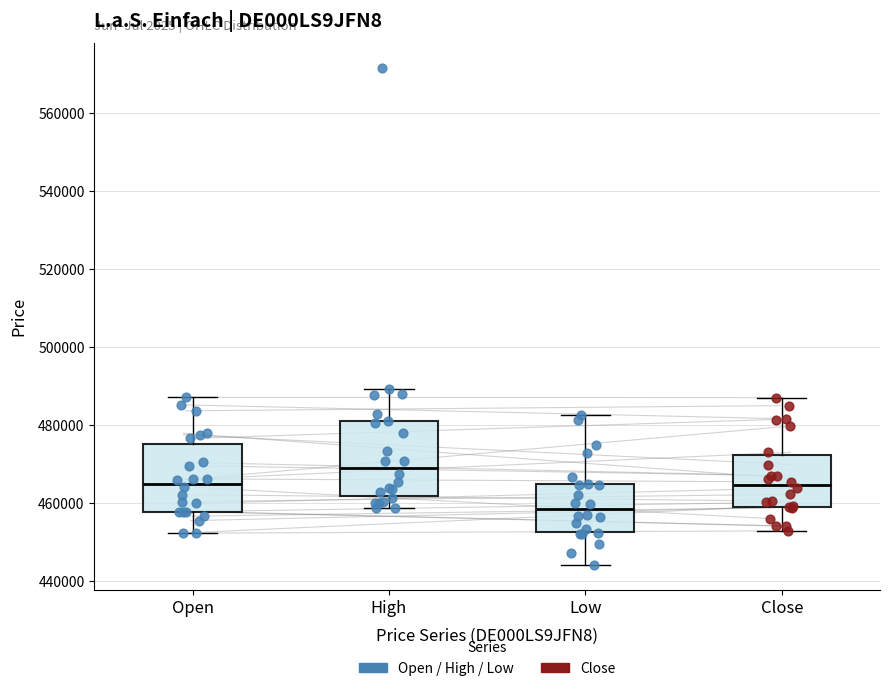

Which box's median line is the lowest?

Low